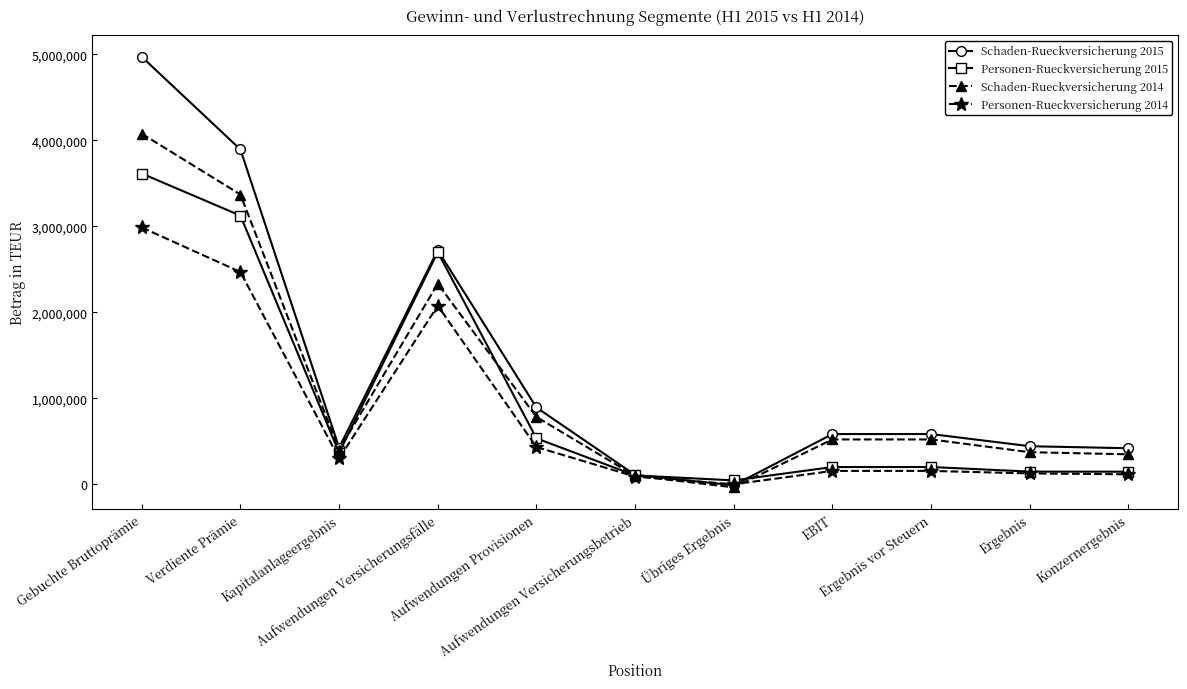

What are all the series names shown in the legend?

Schaden-Rueckversicherung 2015, Personen-Rueckversicherung 2015, Schaden-Rueckversicherung 2014, Personen-Rueckversicherung 2014